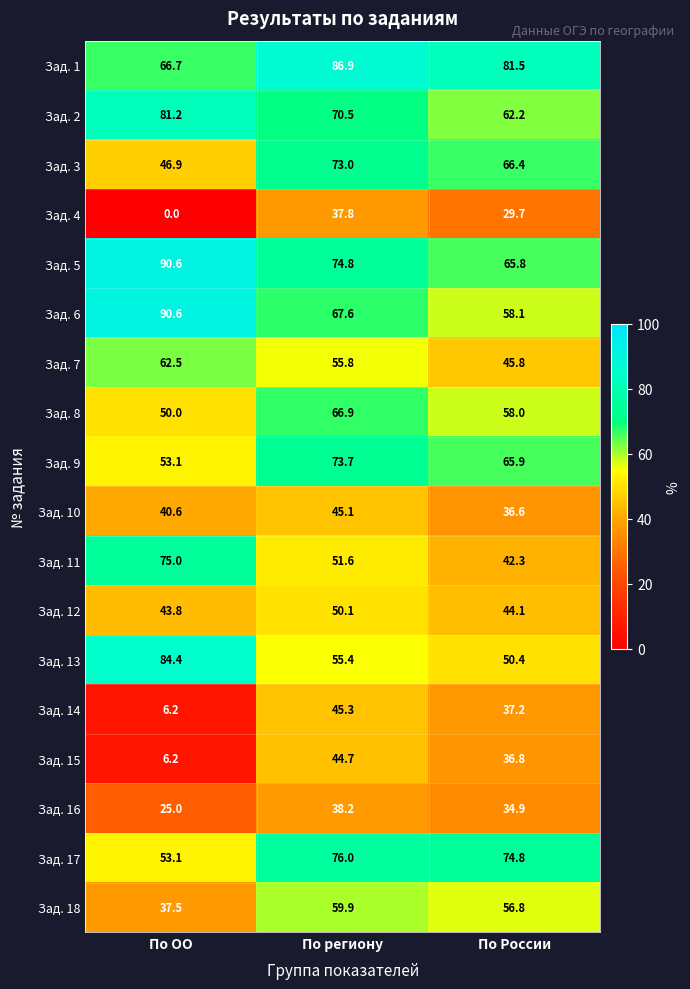

The value of Зад. 16 at По России is 15.1. True or false?

False